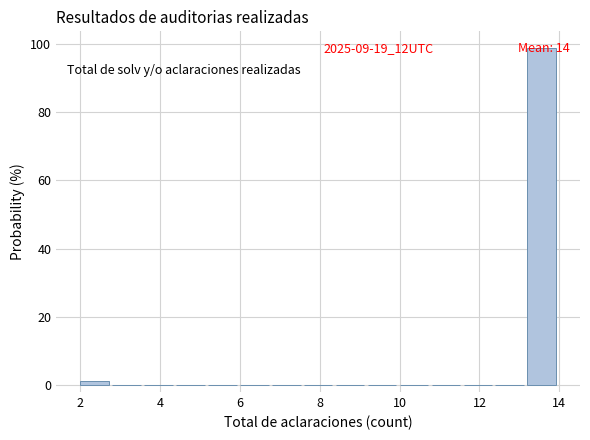

Which range on the x-axis has the tallest bar?

13.2 to 14.0